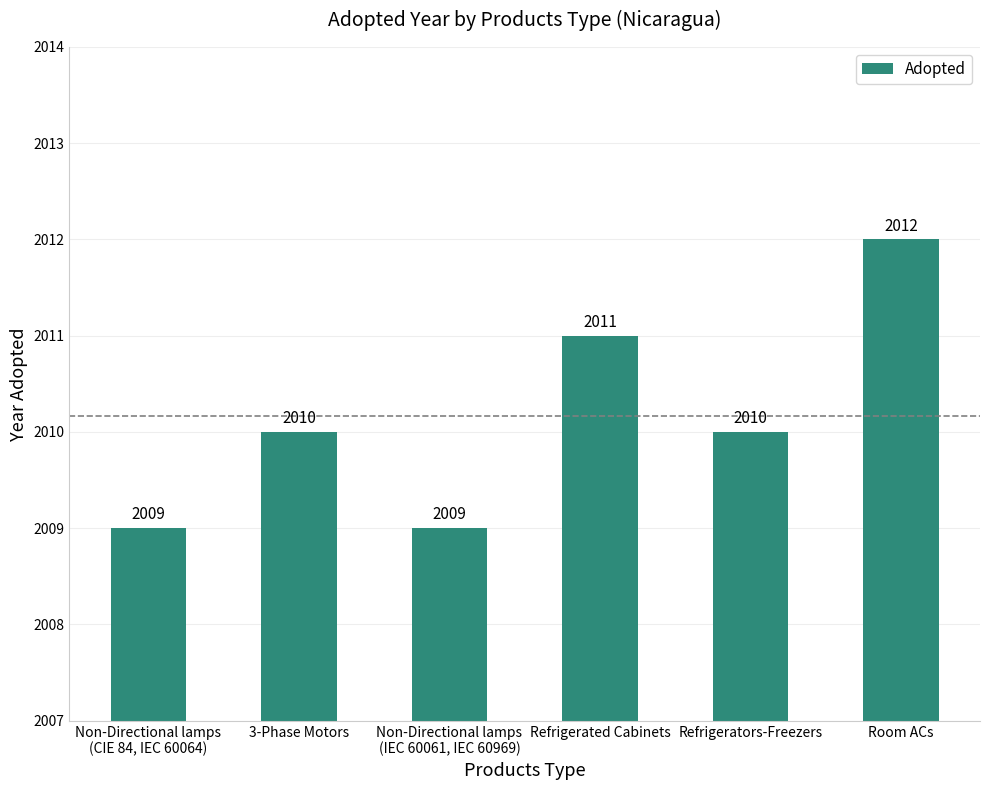

At which category does the chart reach its peak across all series?

Room ACs